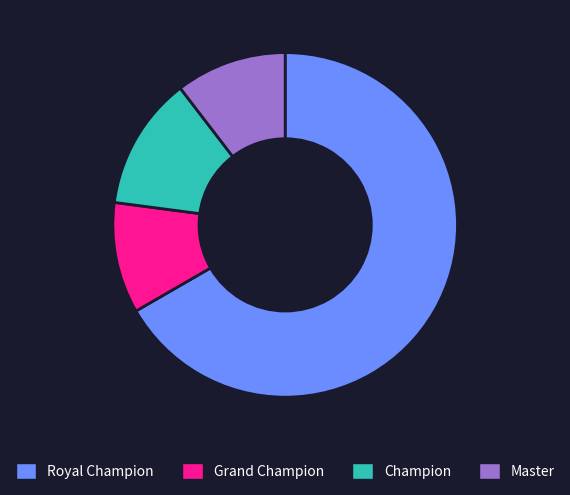

What is the ratio of the value at Grand Champion to the value at Master?

1.0